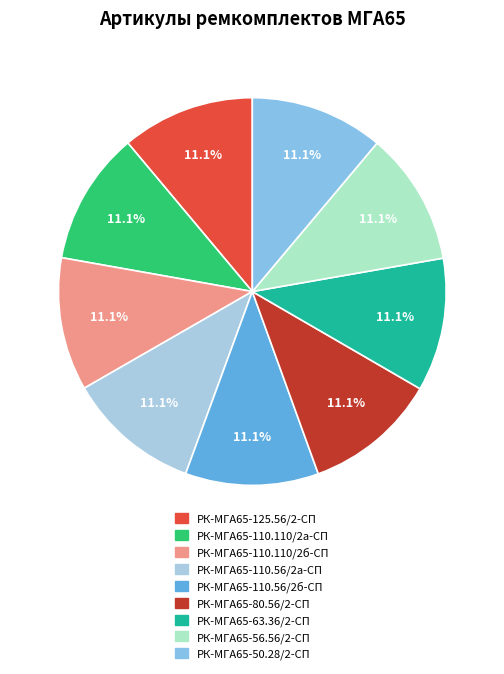

Count the number of slices in the pie.

9